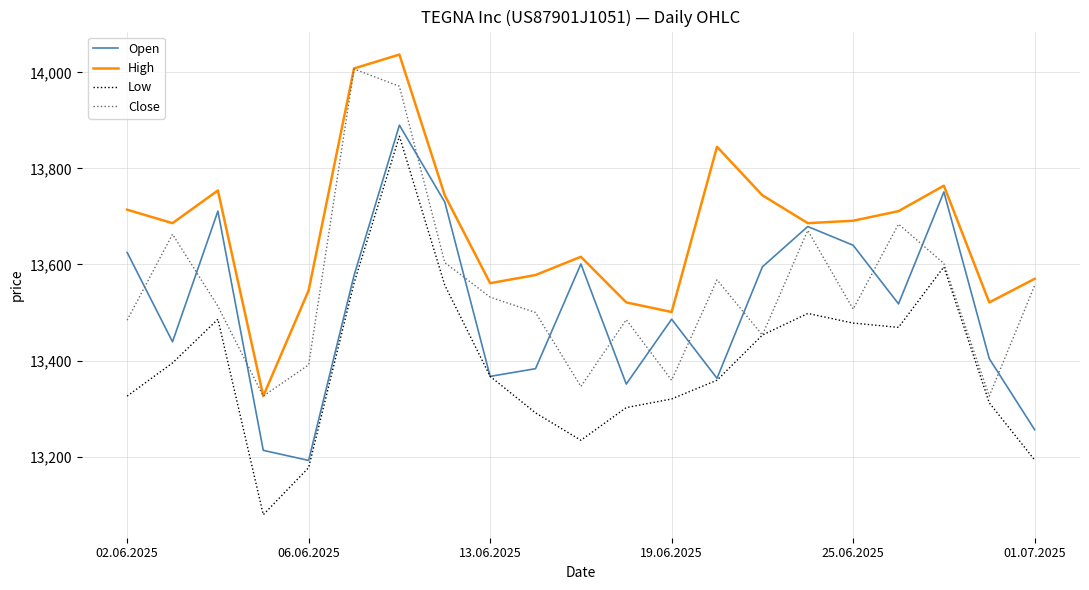

True or false: Low and High intersect in this chart.

False